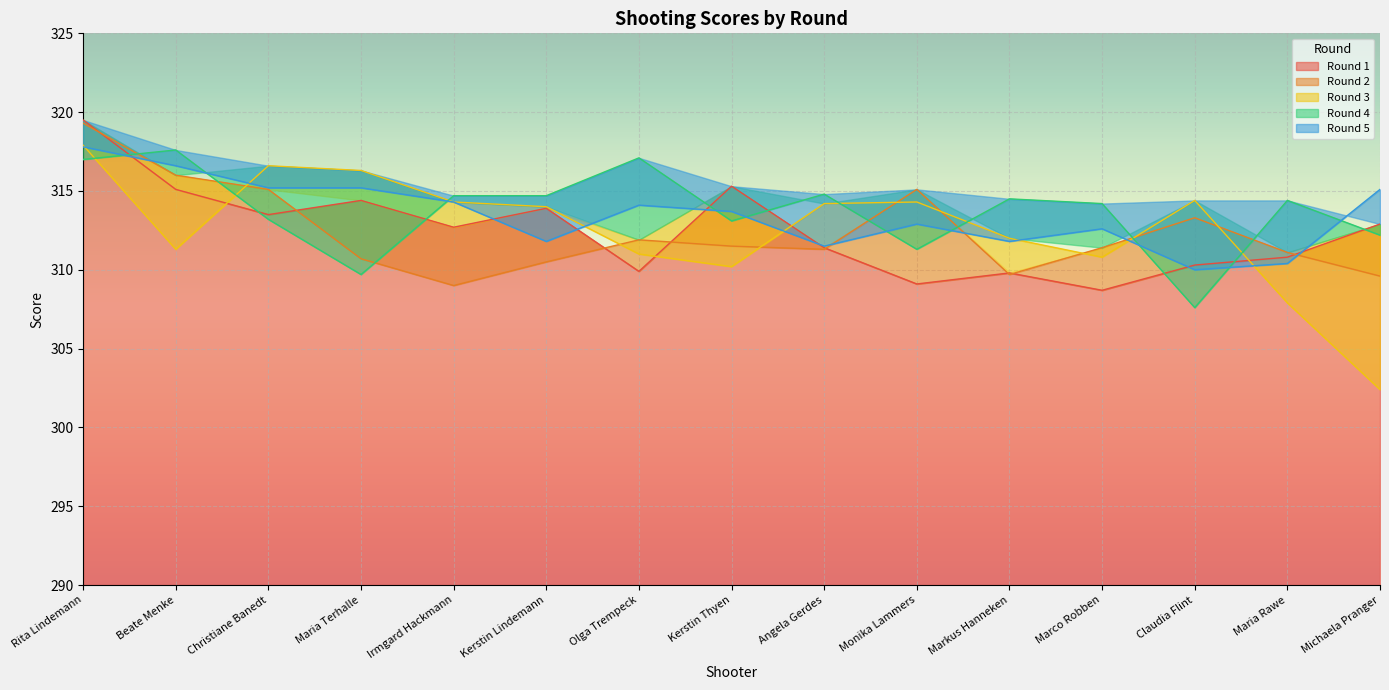

The Round 3 series shows 508.0 at Kerstin Thyen. True or false?

False